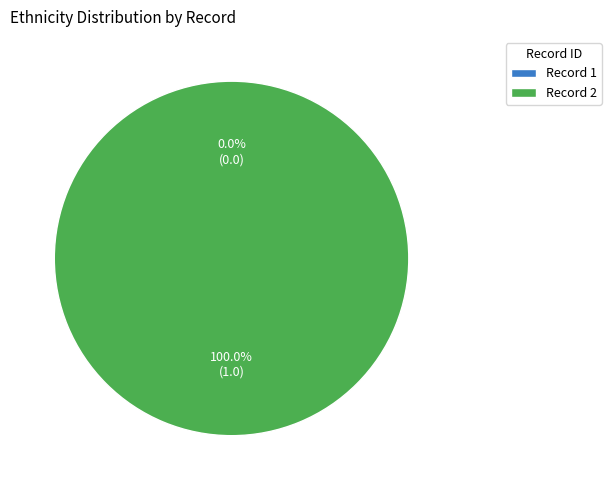

What portion of the pie excludes 1?

100.0%